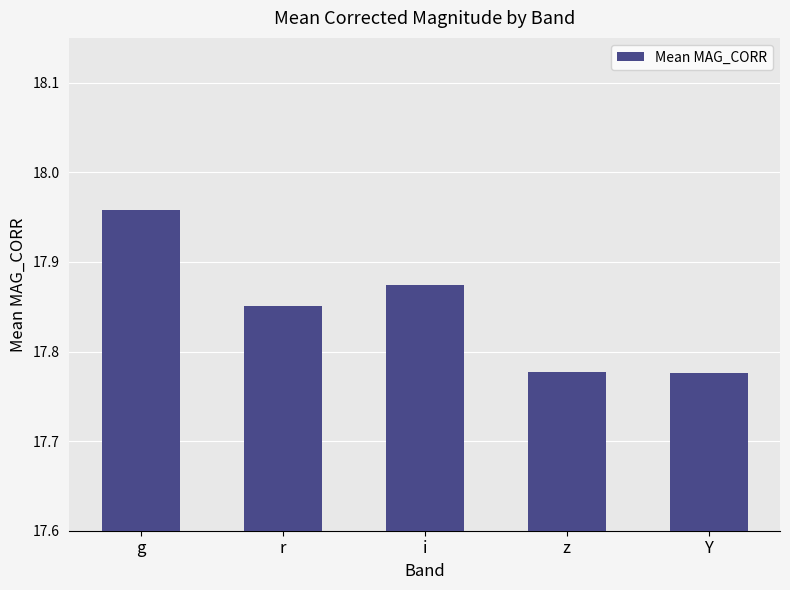

What is the sum of the values at g and r?

35.8